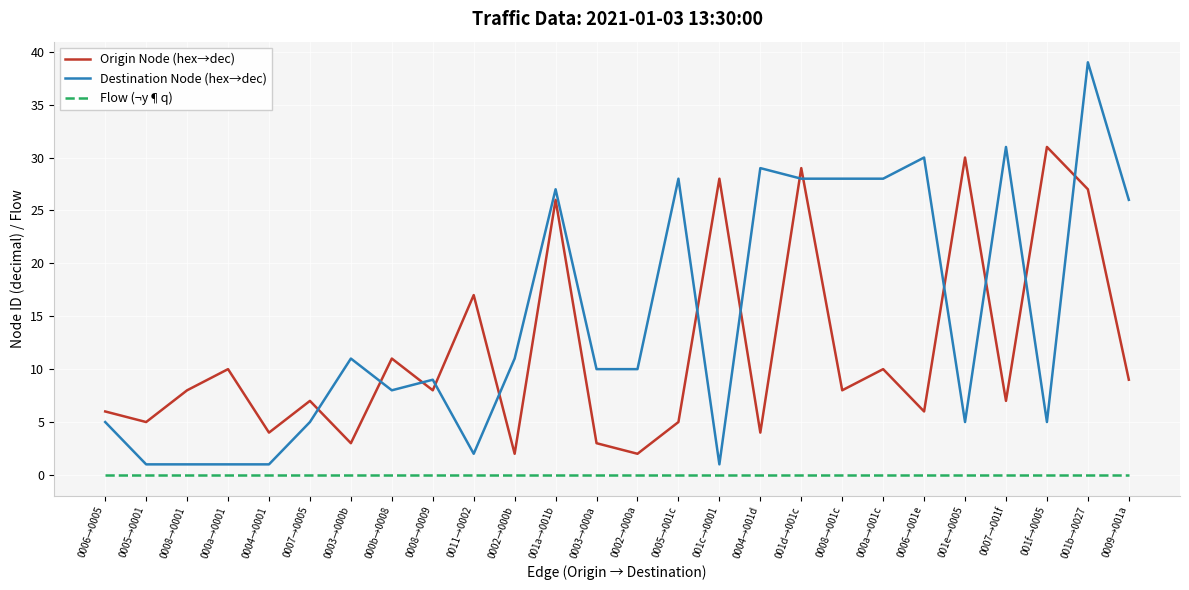

What are all the series names shown in the legend?

Origin Node (hex→dec), Destination Node (hex→dec), Flow (¬y¶q)